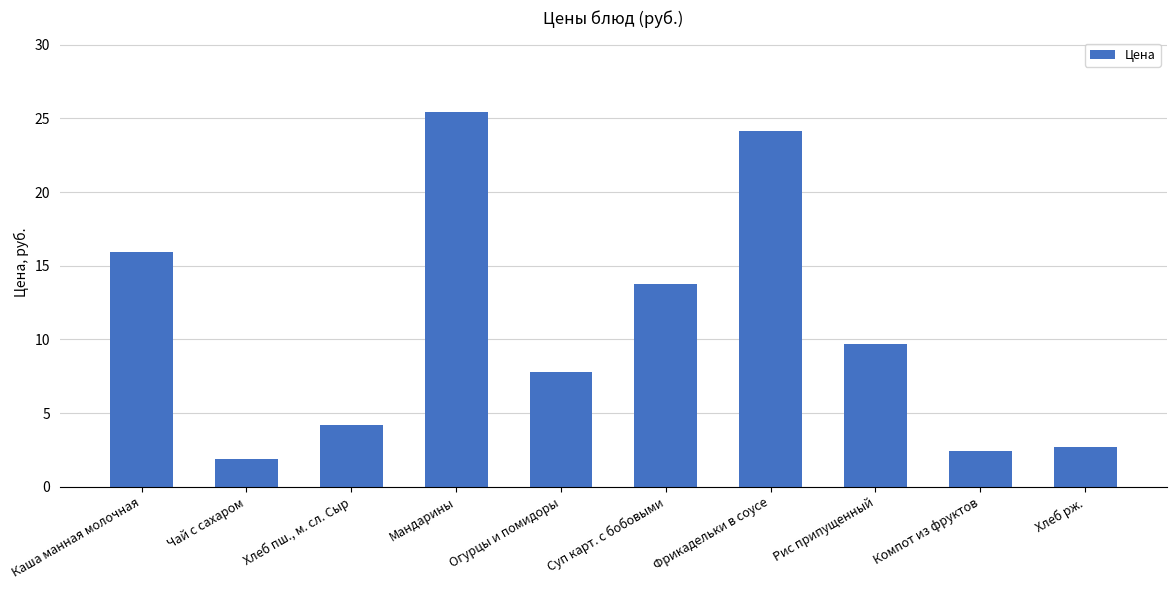

How many bars are there in total?

10